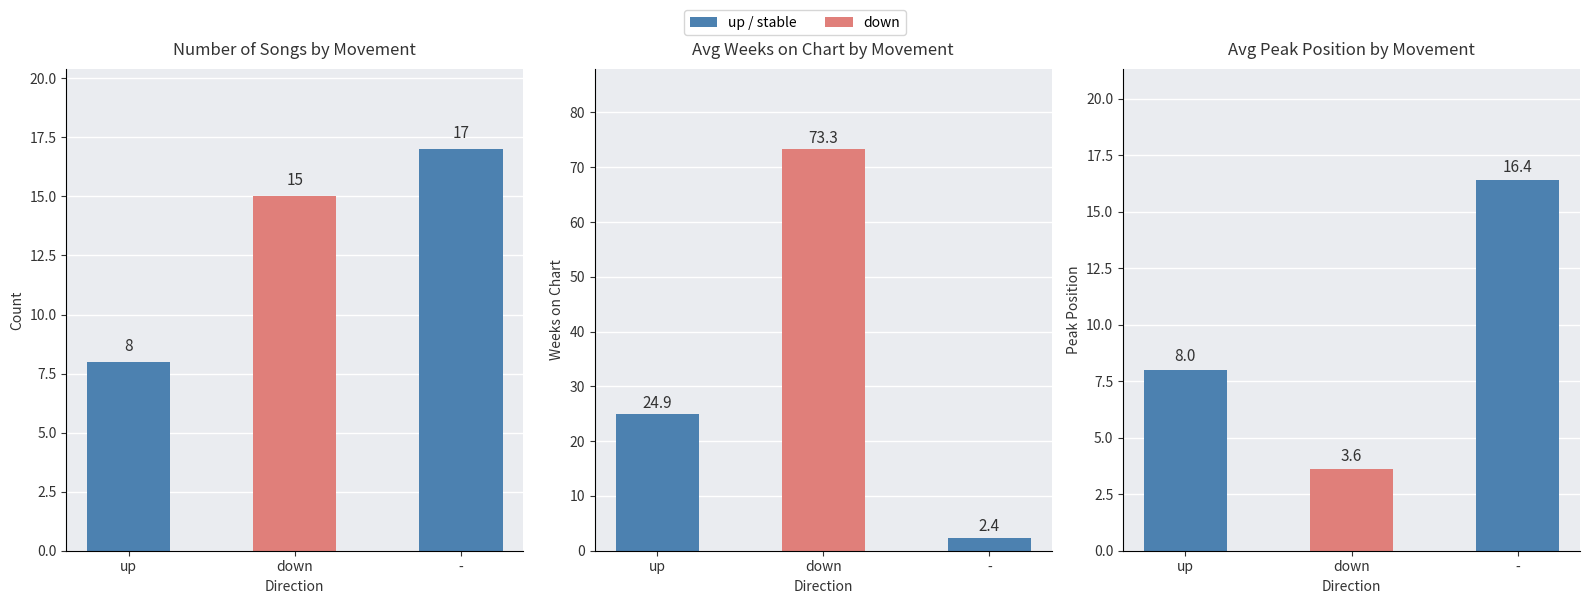

Count the number of data series in this chart.

3